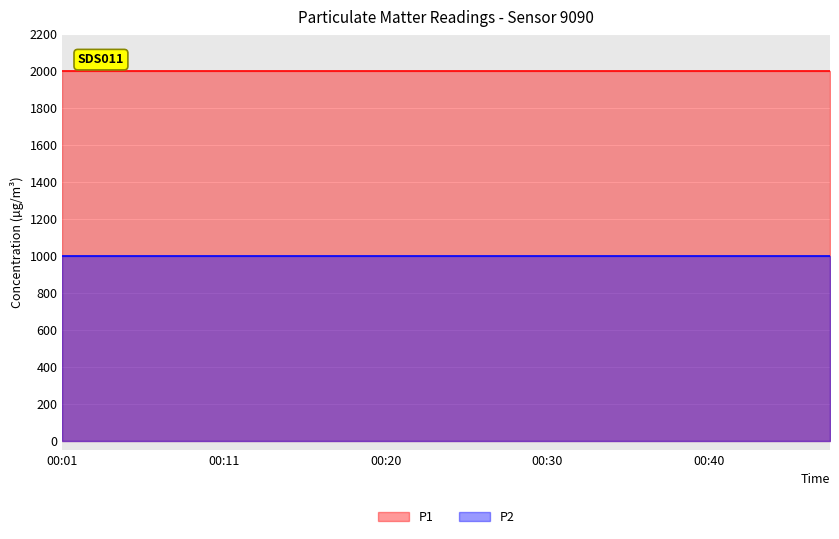

True or false: P2 has more than 1 points higher than both neighbors.

False